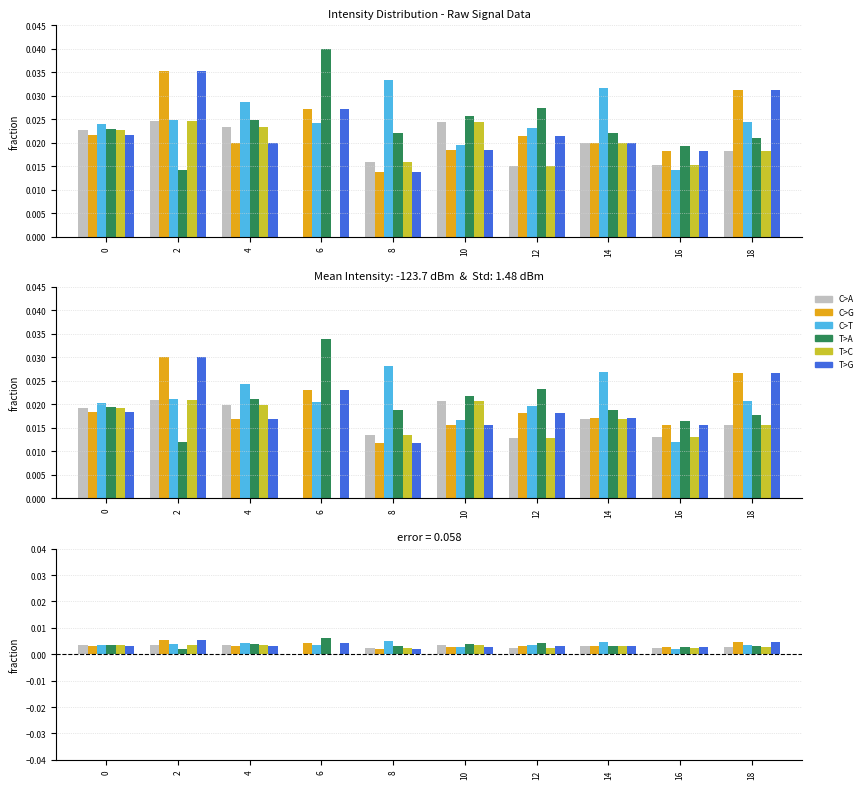

Which series changed the most between 0 and 18?

C>G